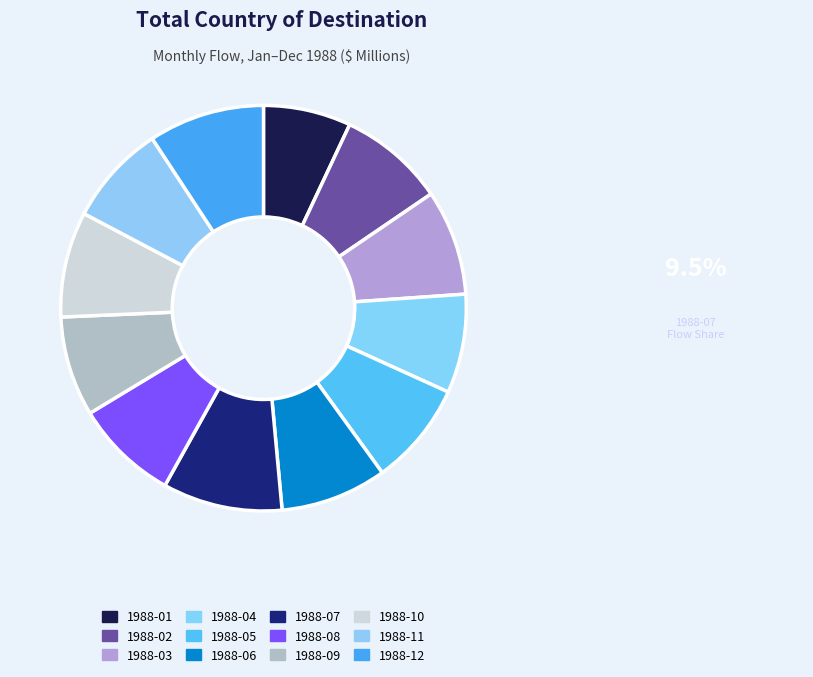

Is it true that 1988-11 is 8% of the pie?

True